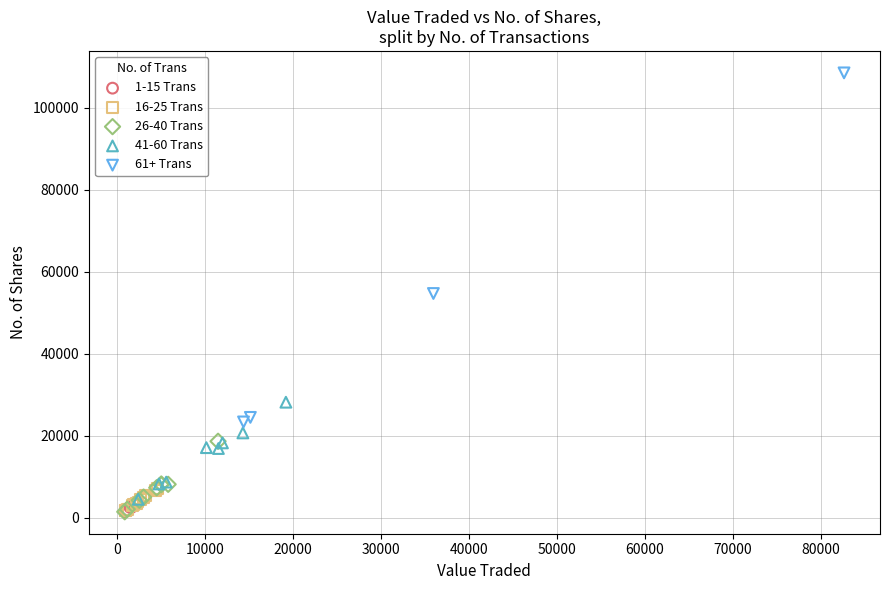

Which series has the widest spread of Y values?

61+ Trans